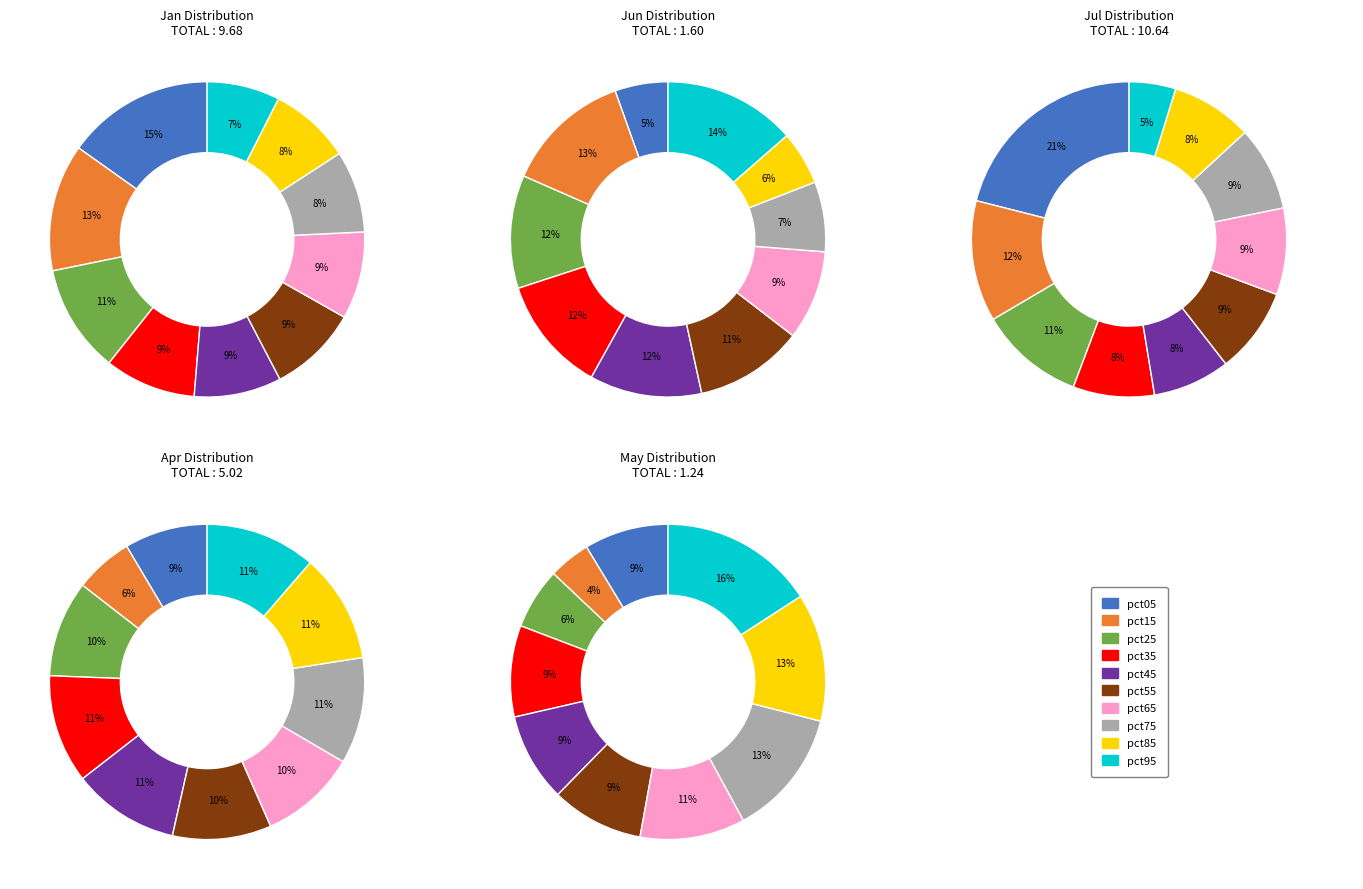

How many slices are in this pie chart?

10